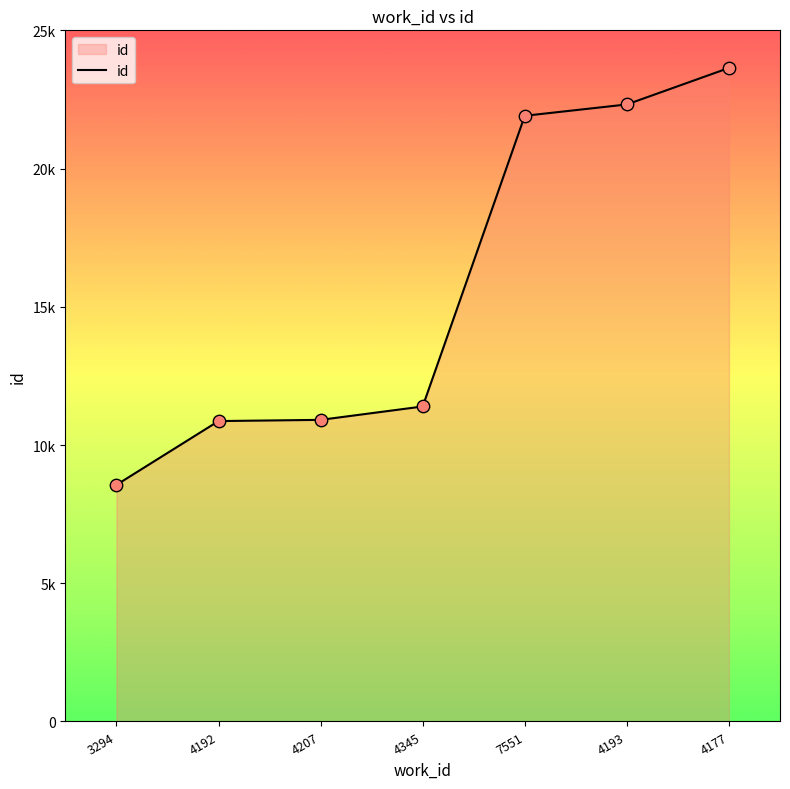

Approximately how many times larger is the value at 4177 compared to 4193?

1.1